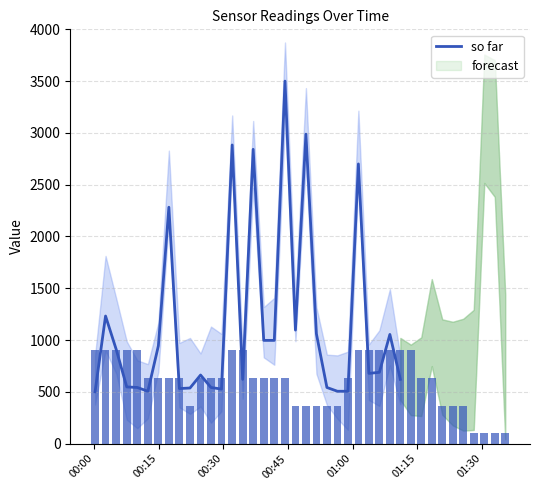

How many values exceed 688?

15